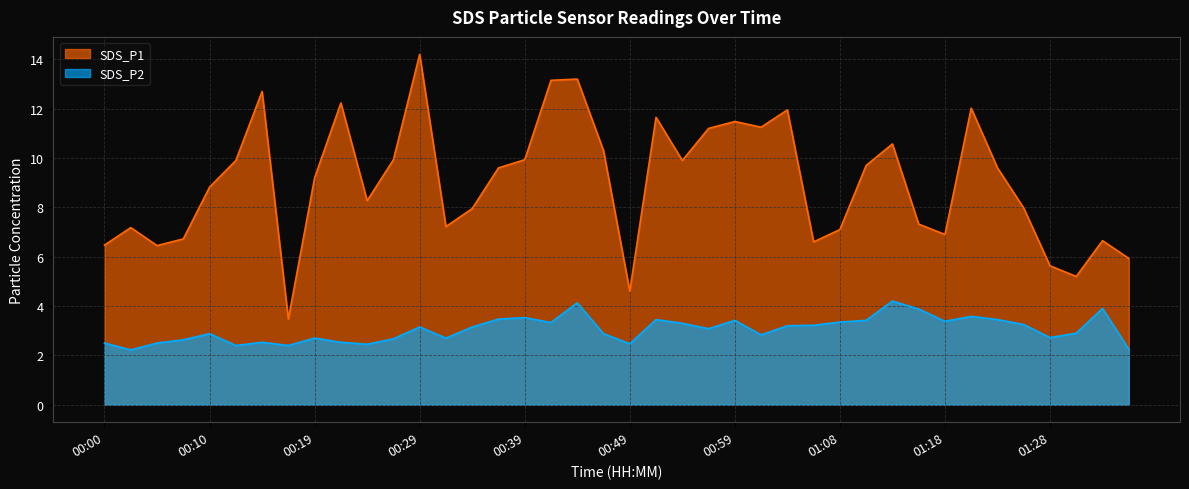

How many data points does each series have?

40